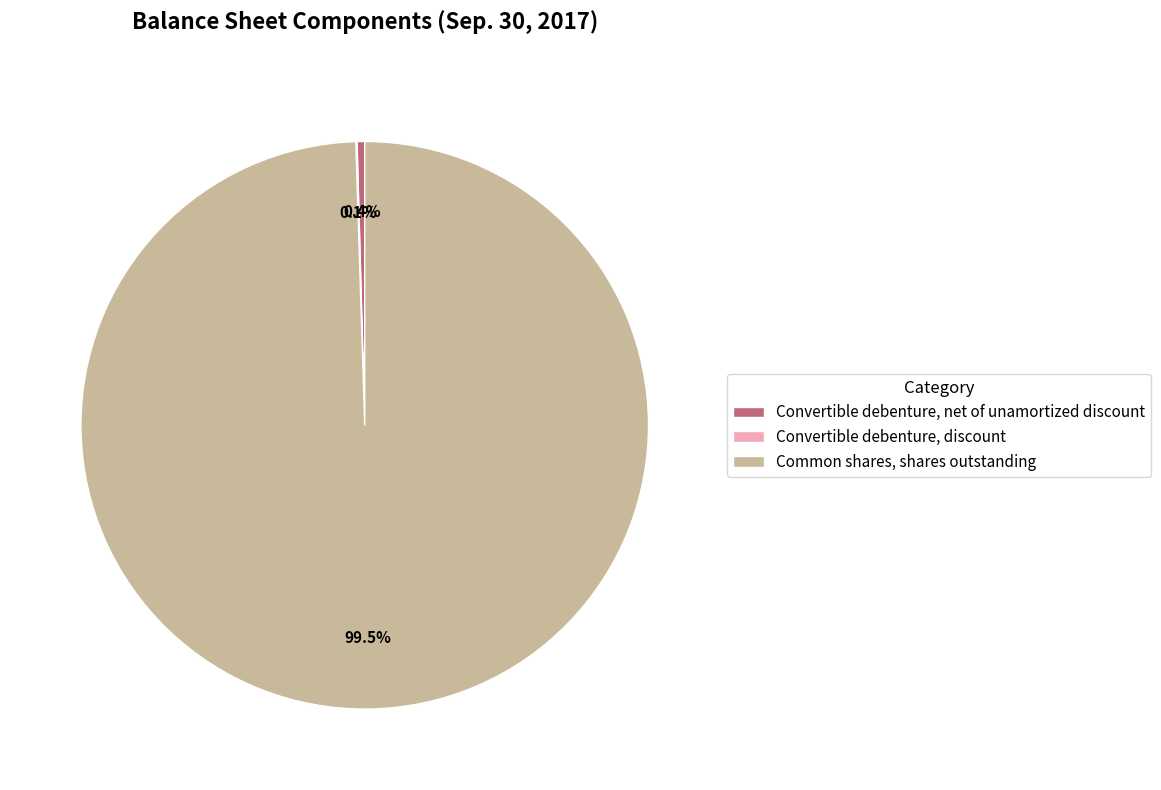

What percentage is NOT represented by Common shares, shares outstanding?

0.5%